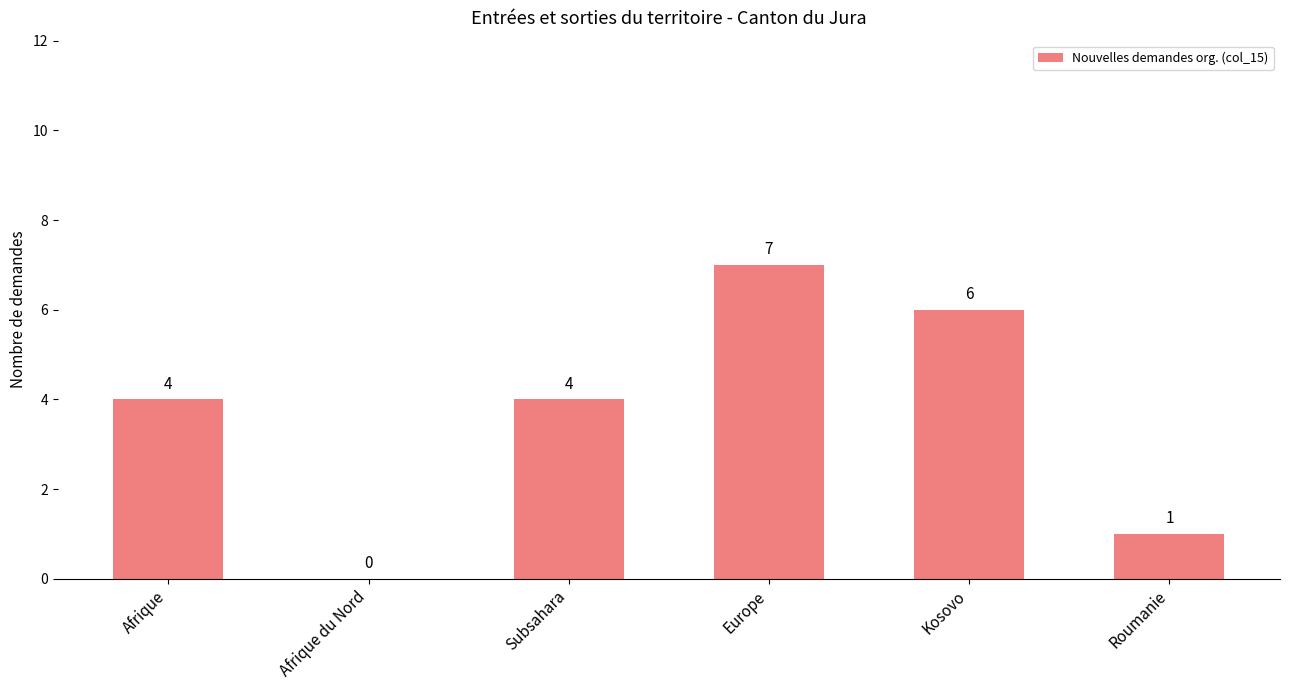

The value at Afrique is 2. True or false?

False